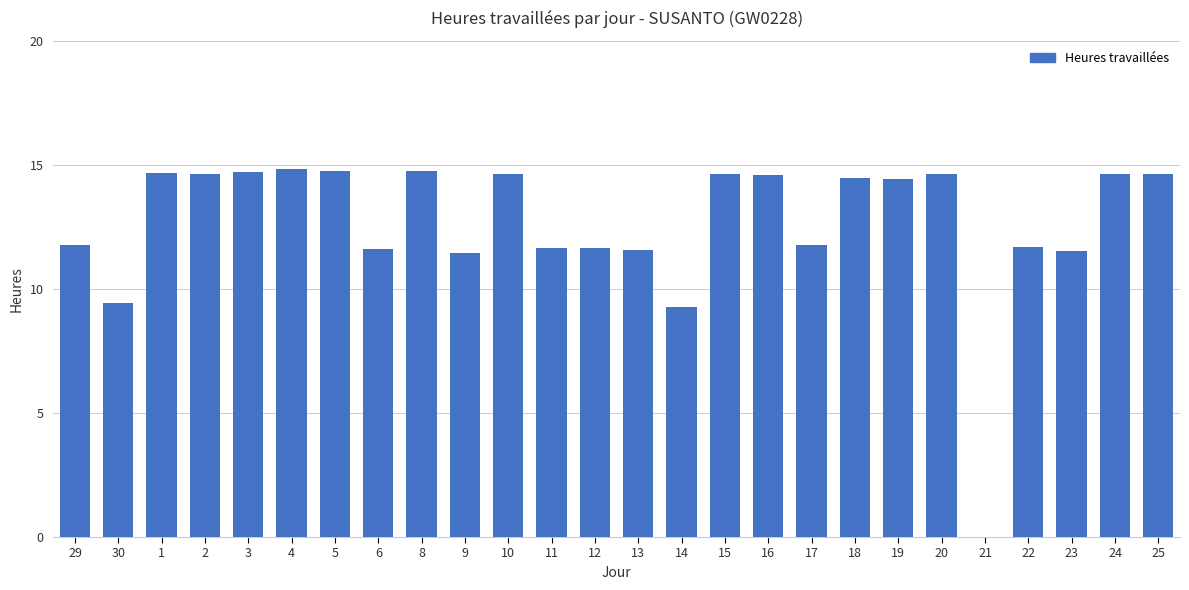

The value at 3 is 23.3. True or false?

False